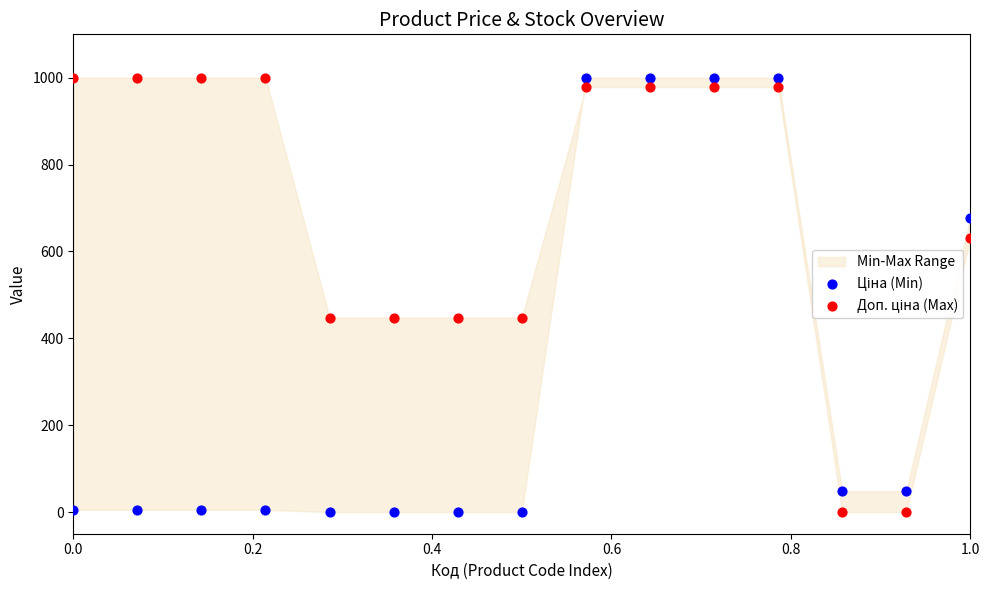

Across all data points, what is the range of Y values (max minus min)?

1000.0